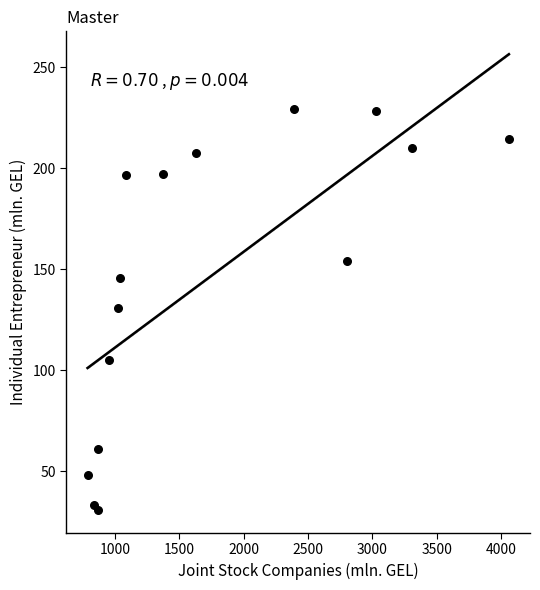

What is the range of Y values (max minus min)?

198.6